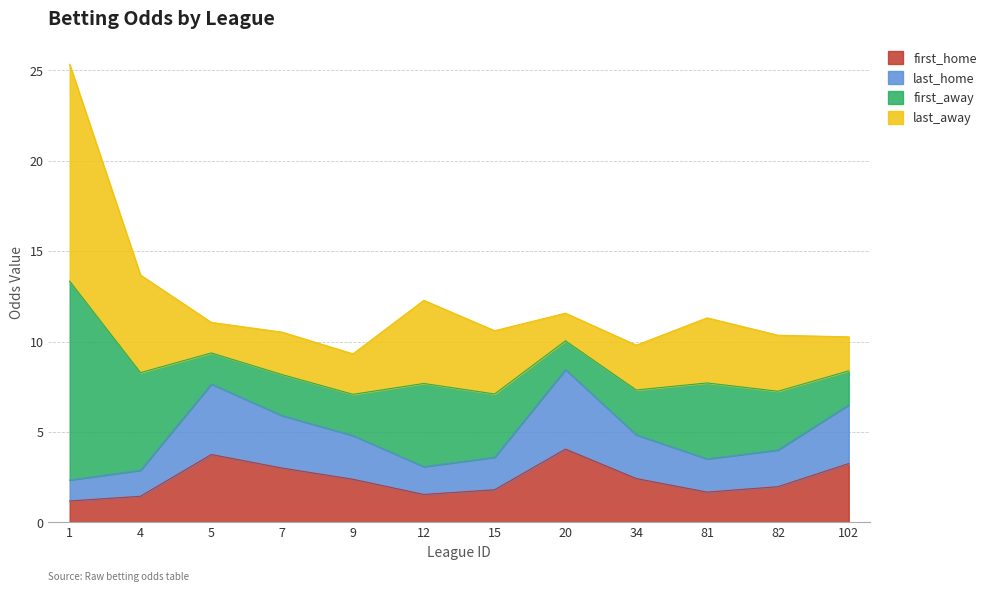

In first_home, how many points are higher than both neighbors (excluding endpoints)?

2